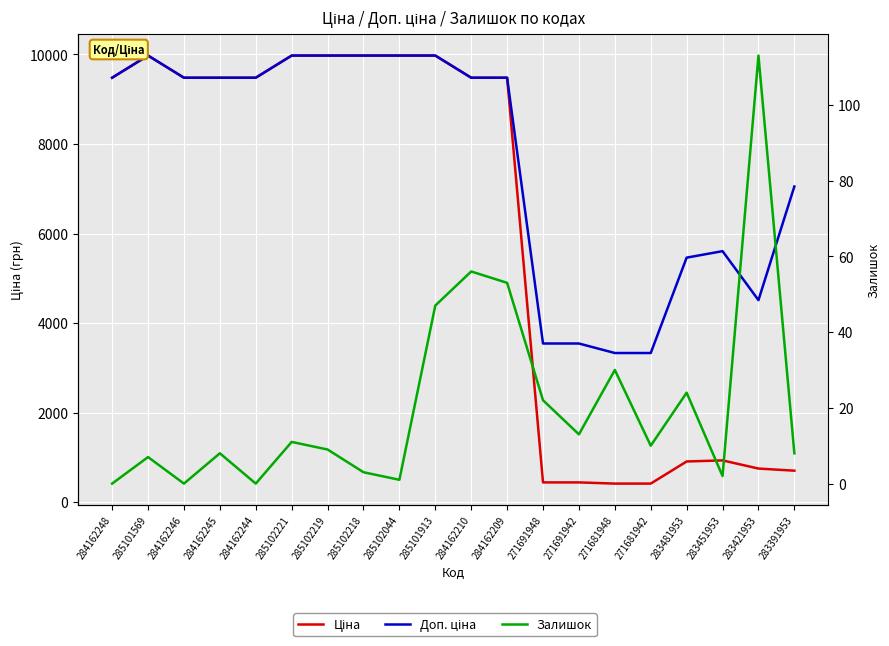

At how many categories does at least one series exceed 2852?

20